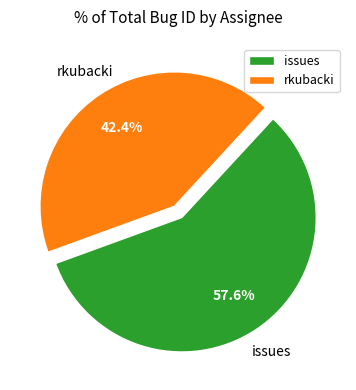

What is the total percentage of issues and rkubacki?

100.0%